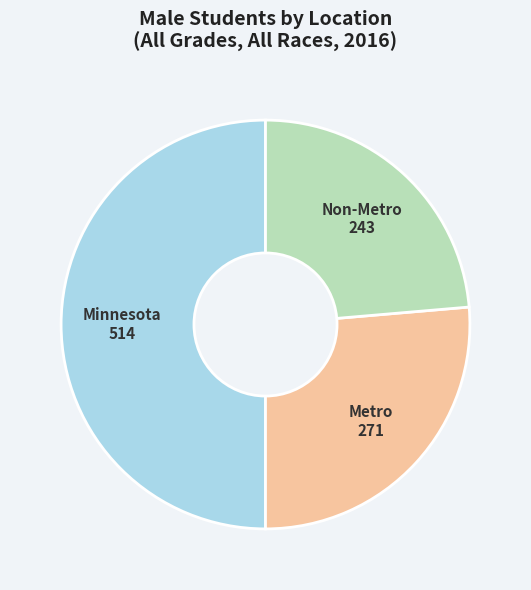

Which slice is the largest?

Minnesota